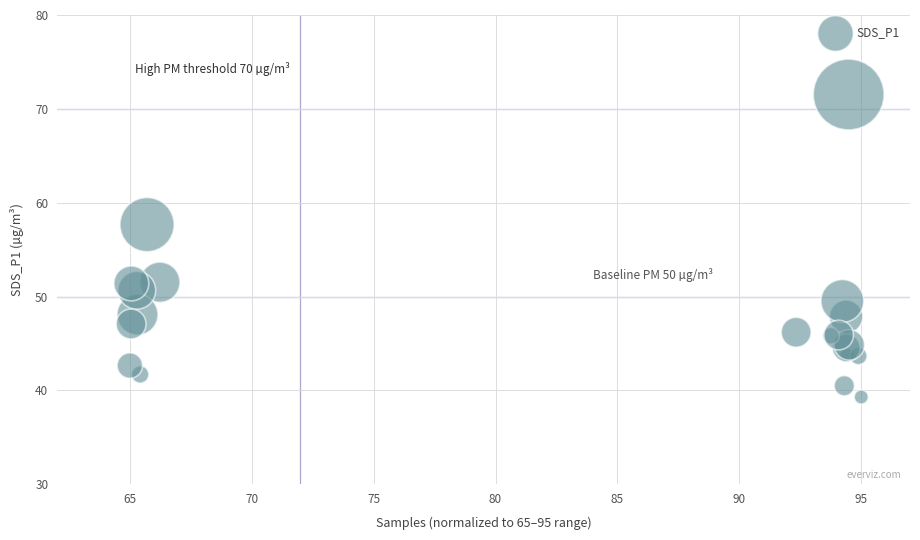

What Y value in the scatter plot is closest to 55?

57.7